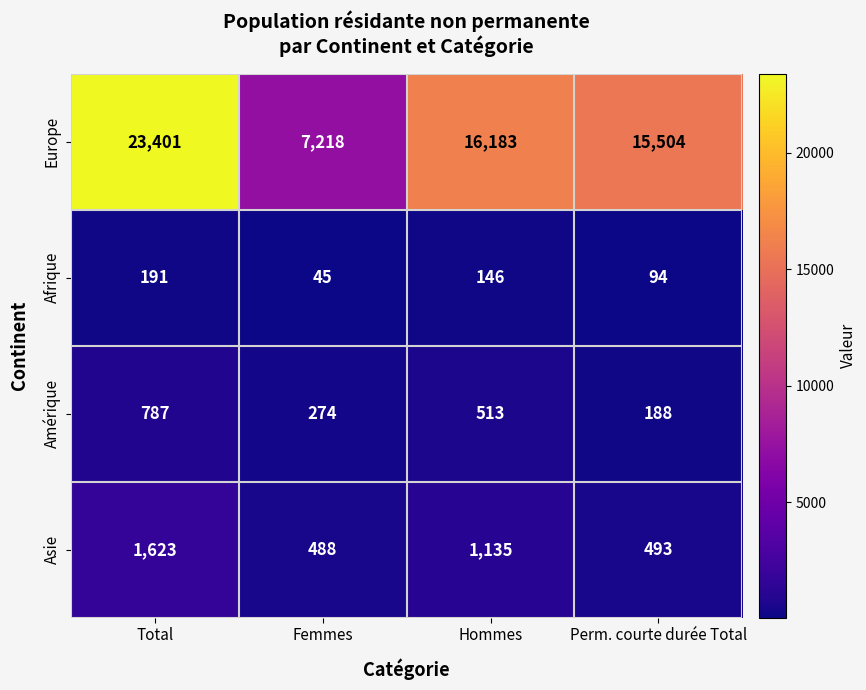

What is the sum of the Amérique values at Perm. courte durée Total and Total?

975